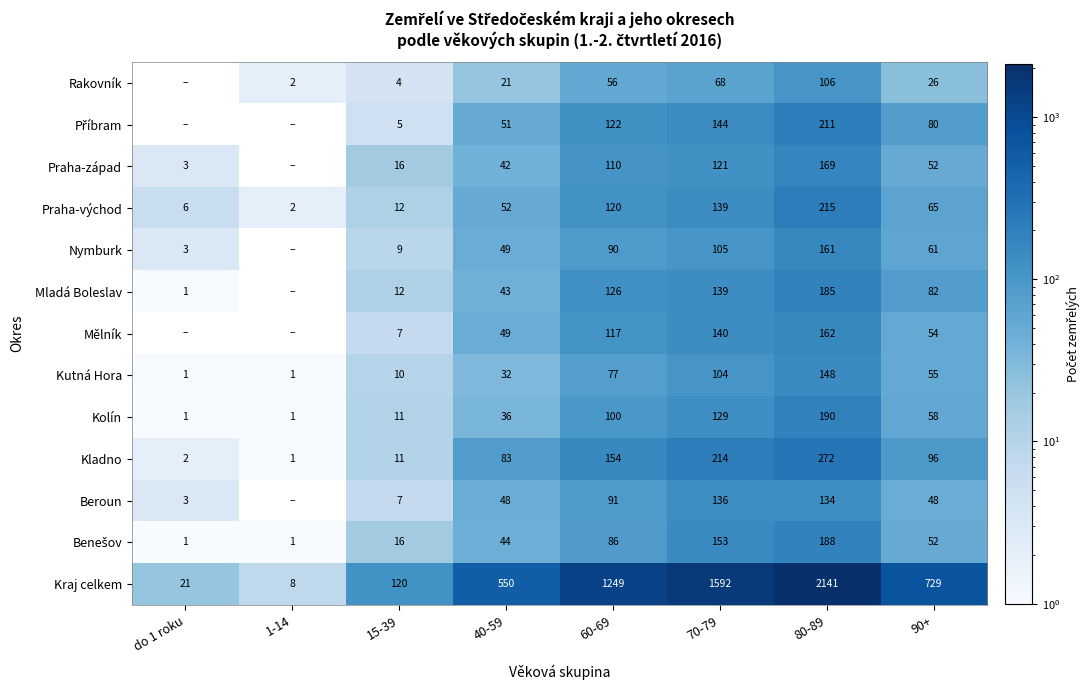

Is it true that Kraj celkem equals 120 at 15-39?

True